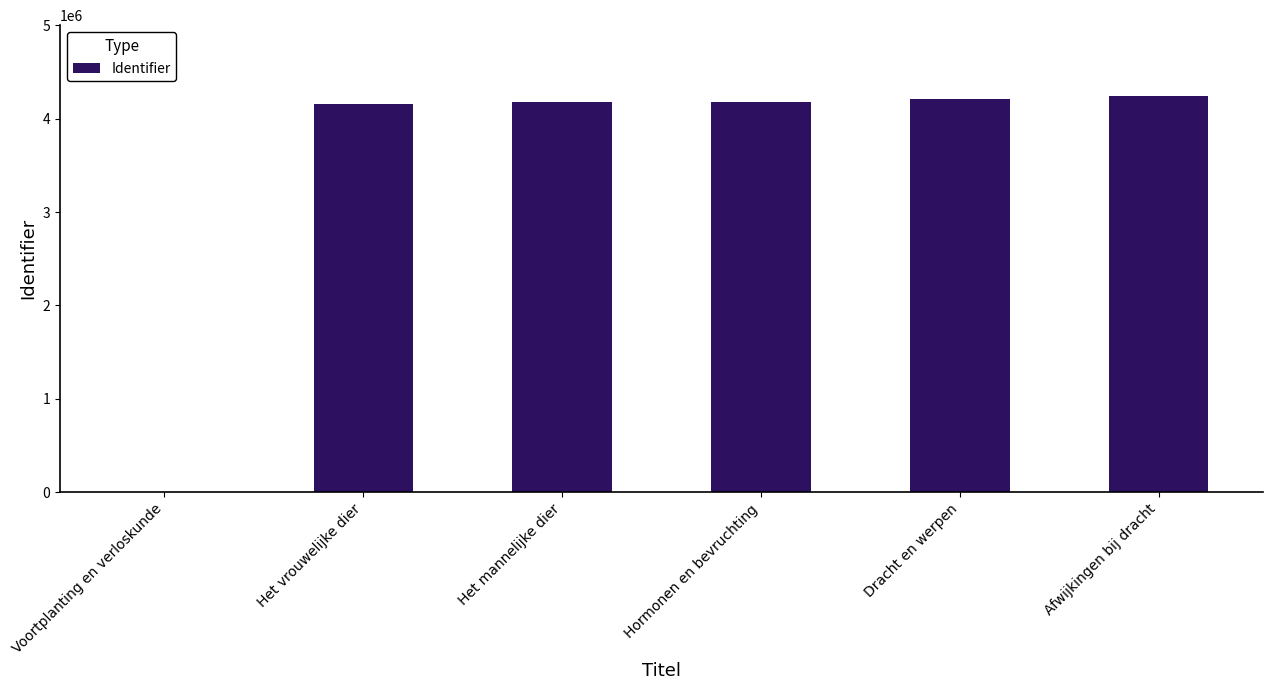

What is the greatest value displayed?

4237026